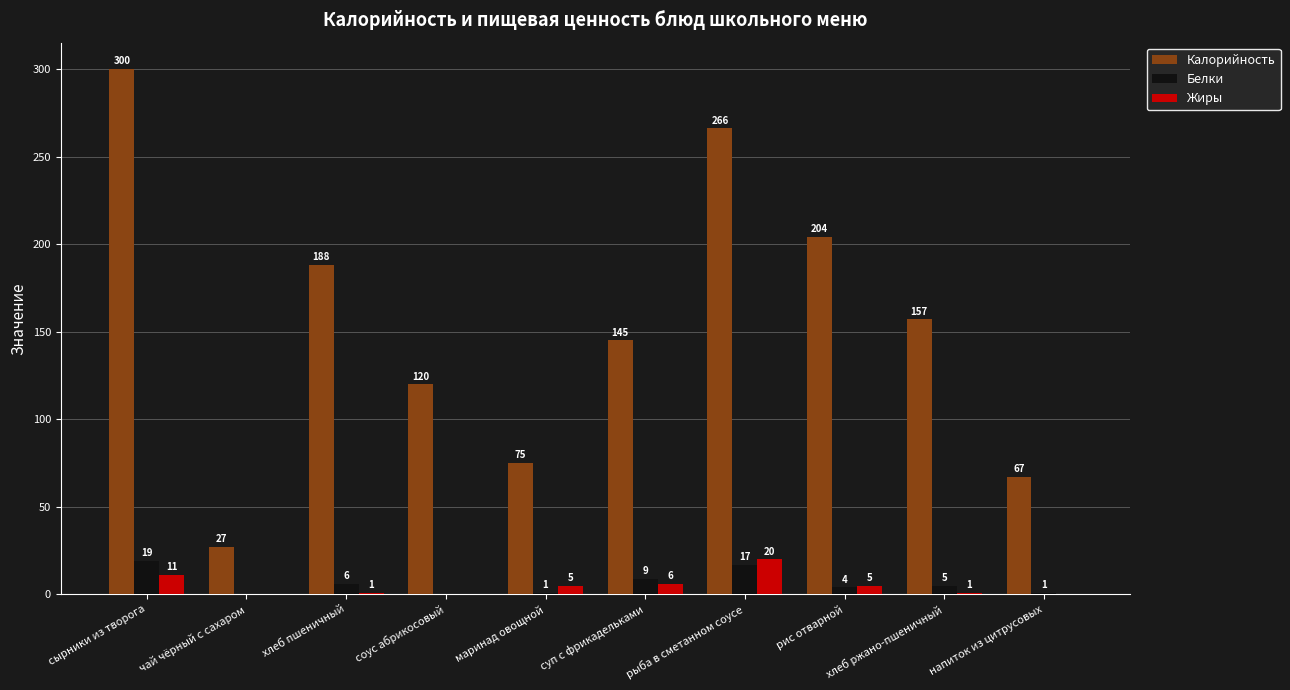

Read the Жиры value at сырники из творога.

11